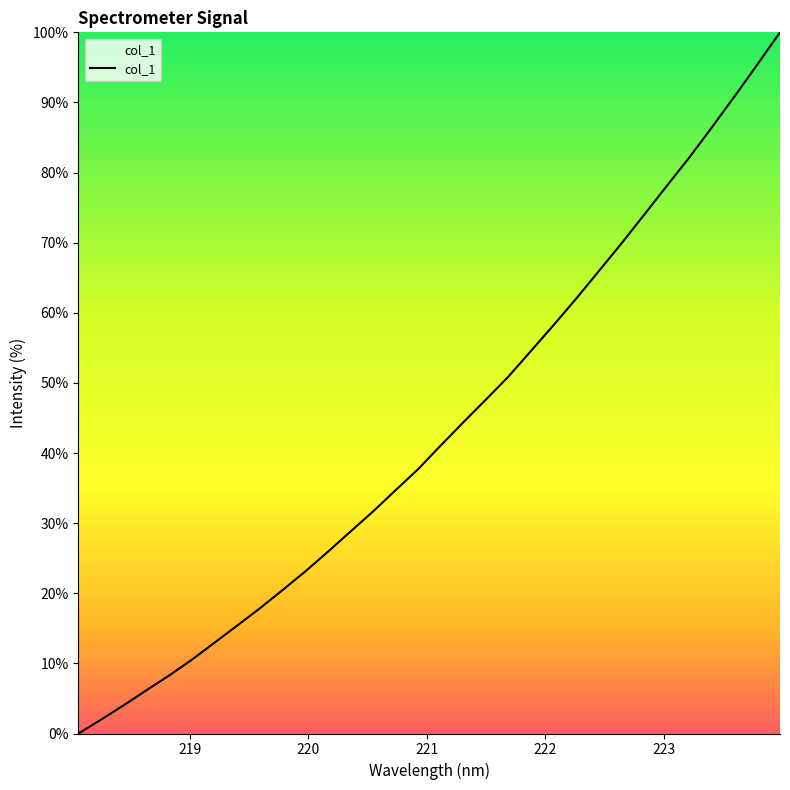

What is the maximum value shown in the chart?

100.0